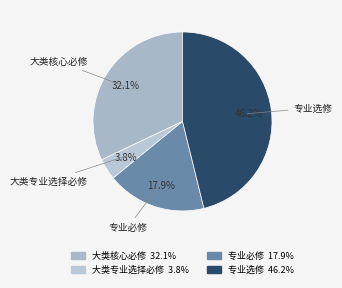

Which has a higher value, 大类专业选择必修 or 专业选修?

专业选修